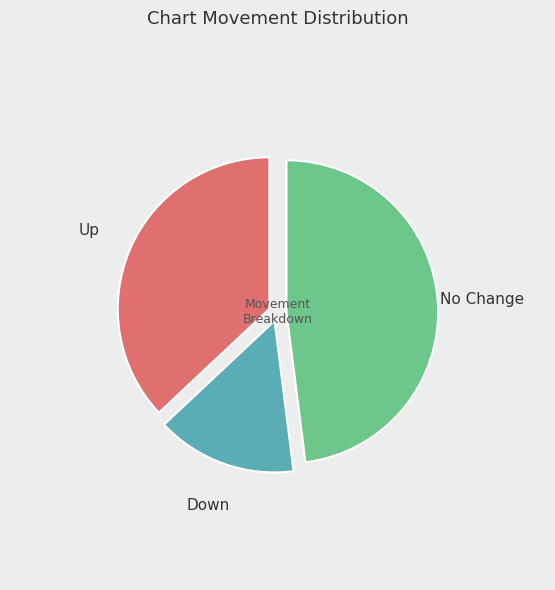

Is there any slice that represents more than half of the pie?

No